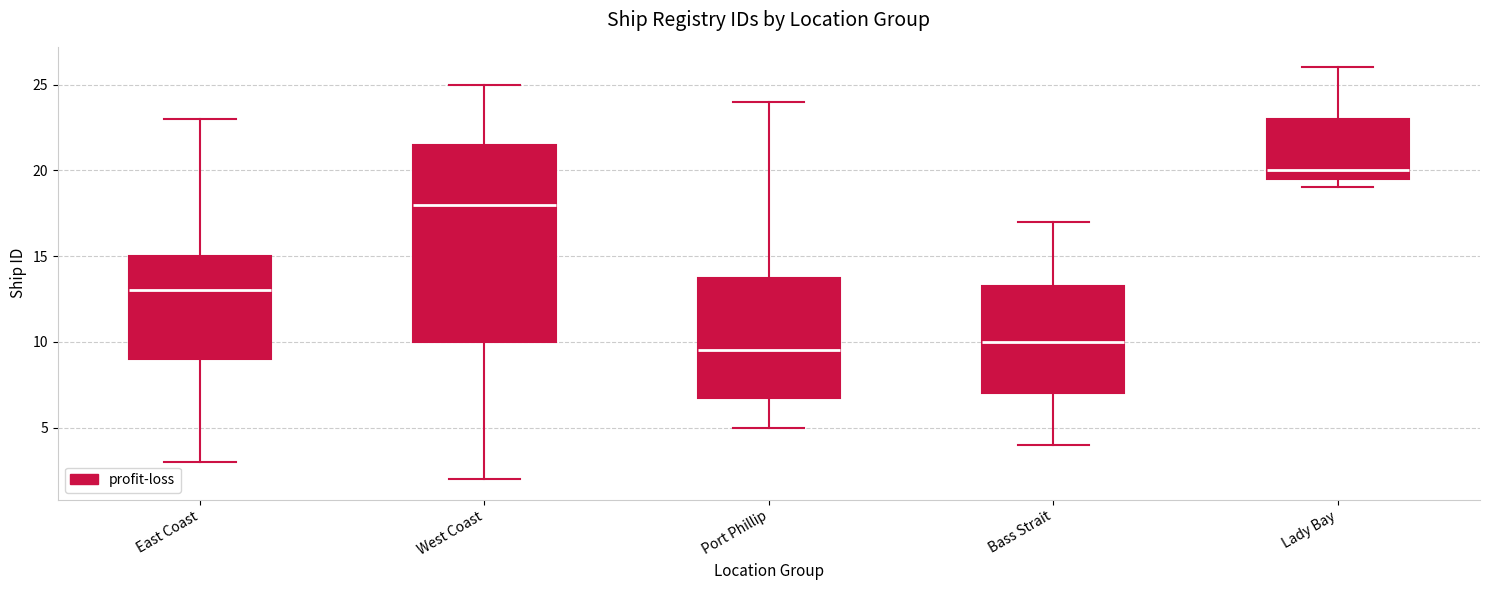

Reading left to right, read every box against the y-axis: the position of its median line, the range the box covers, and the ends of its whiskers. The values are not printed on the chart, so give them approximately, as read against the axis.

East Coast: median 13.0, box 9.0 to 15.0, whiskers 3.0 to 23.0
West Coast: median 18.0, box 10.0 to 21.5, whiskers 2.0 to 25.0
Port Phillip: median 9.5, box 7.0 to 14.0, whiskers 5.0 to 24.0
Bass Strait: median 10.0, box 7.0 to 13.5, whiskers 4.0 to 17.0
Lady Bay: median 20.0, box 19.5 to 23.0, whiskers 19.0 to 26.0